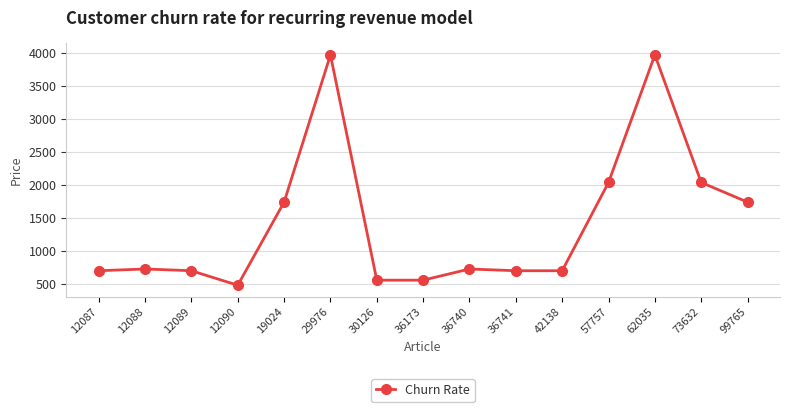

Reading left to right, what are all the values shown in this chart?

696.3	722.7	696.3	476.9	1734.8	3963.7	553.5	553.5	722.7	696.3	696.3	2032.9	3963.7	2032.9	1734.8